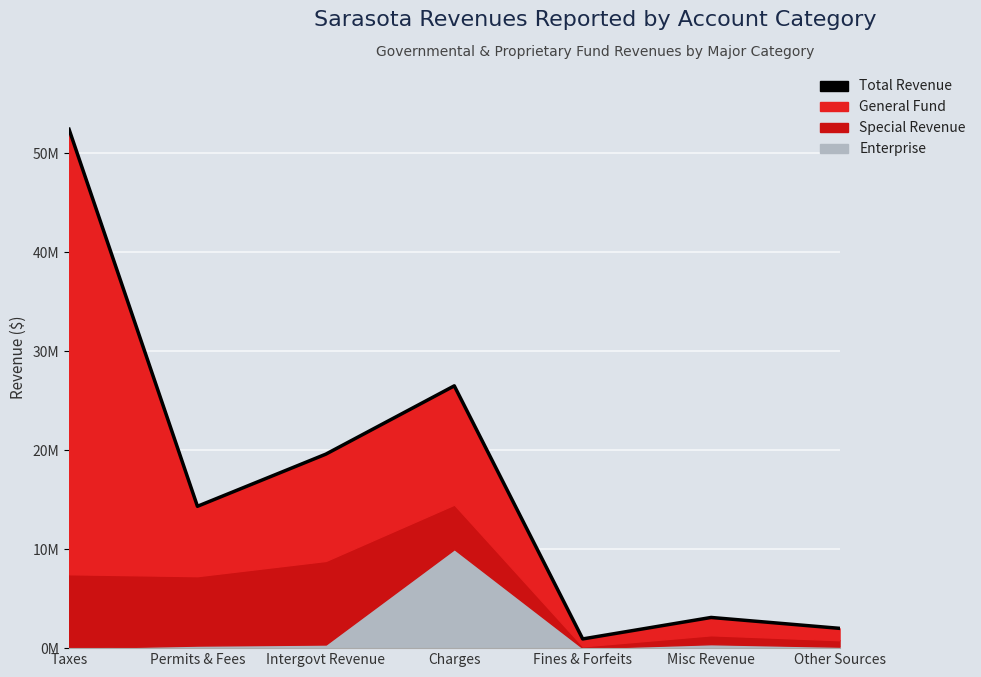

Rank the categories by value from lowest to highest.

Fines & Forfeits, Other Sources, Misc Revenue, Permits & Fees, Intergovt Revenue, Charges, Taxes